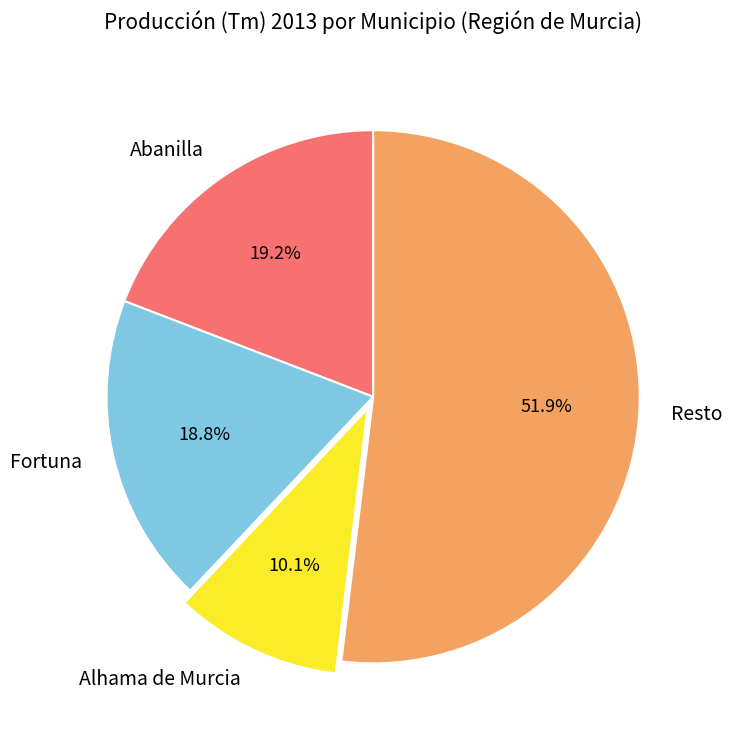

Between Abanilla and Resto, which is larger?

Resto